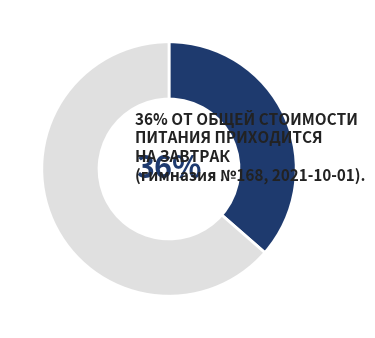

To the nearest percent, what is the average slice percentage?

50%